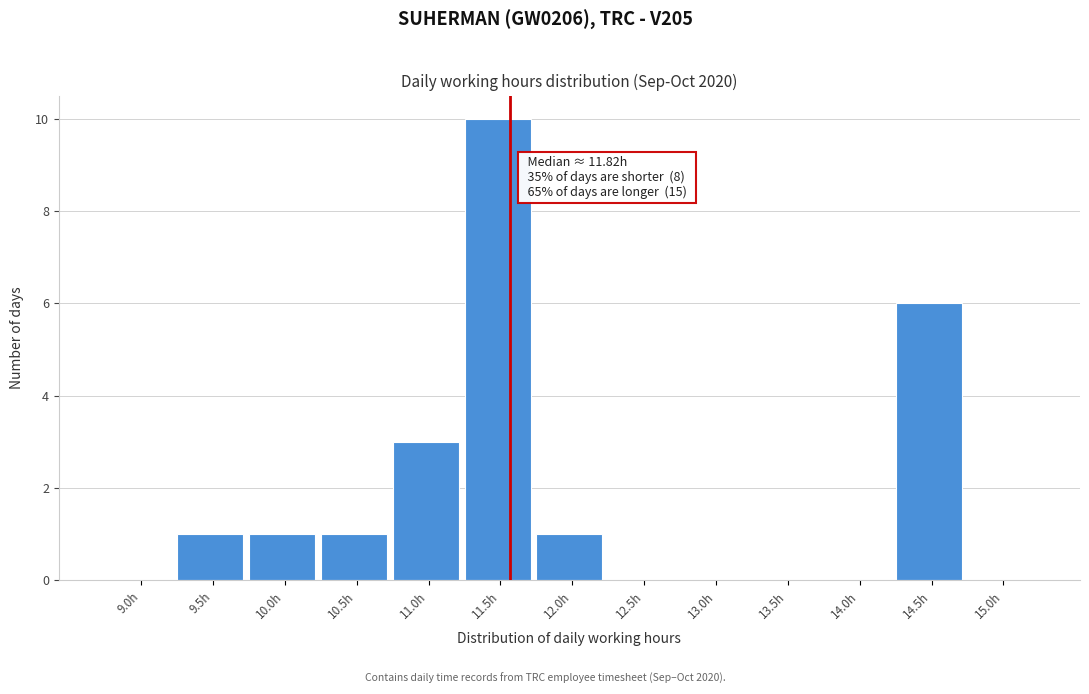

Reading left to right, extract all data points from this chart.

9.0h=0	9.5h=1	10.0h=1	10.5h=1	11.0h=3	11.5h=10	12.0h=1	12.5h=0	13.0h=0	13.5h=0	14.0h=0	14.5h=6	15.0h=0